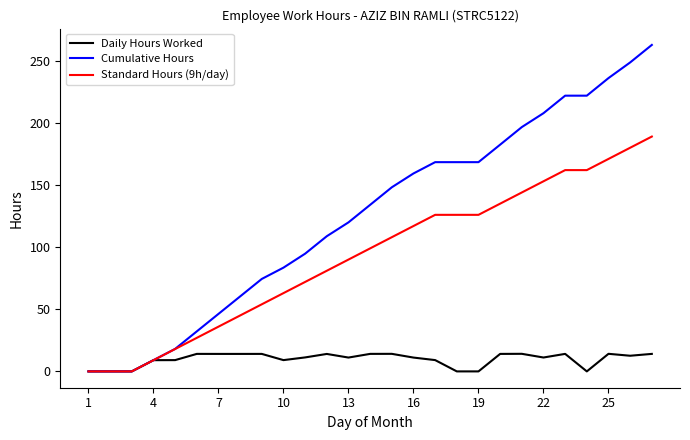

What is the maximum value for Standard Hours (9h/day)?

189.0